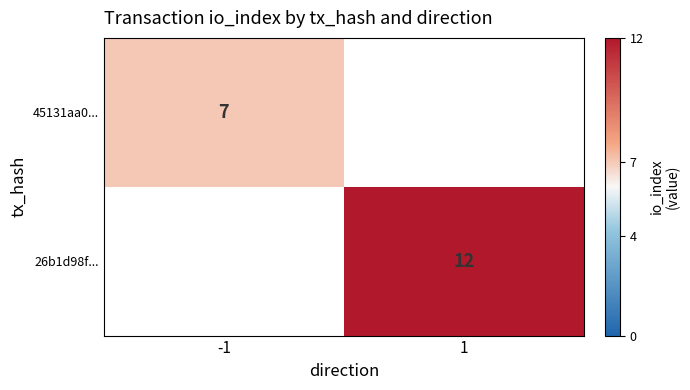

Is it true that 26b1d98f... equals 4 at 1?

False